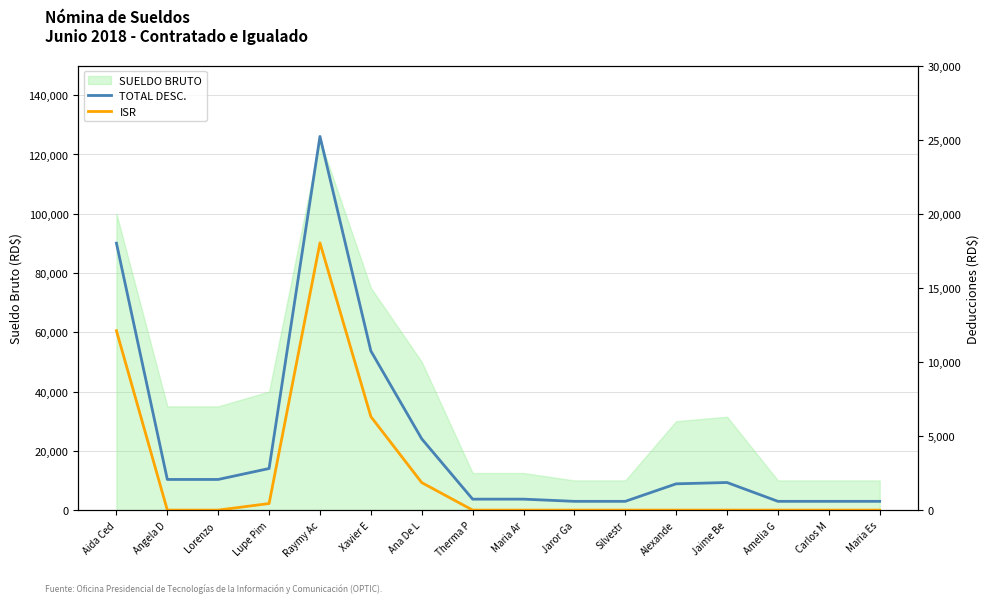

What is the sum of all TOTAL DESC. values?

73796.9